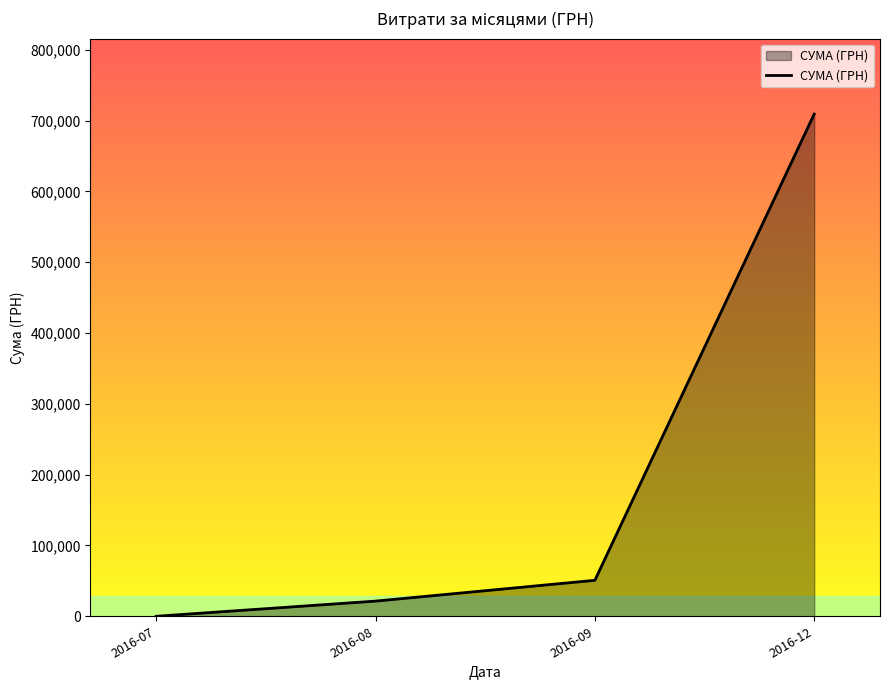

Approximately how many times larger is the value at 2016-09 compared to 2016-08?

2.4